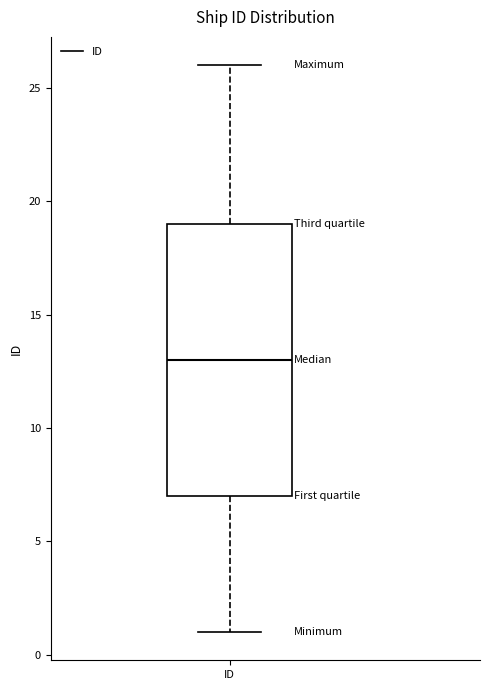

Read this box plot against the y-axis: the position of the median line, the range covered by the box, and the ends of both whiskers. The values are not printed on the chart, so give them approximately, as read against the axis.

median 13, box 7 to 19, whiskers 1 to 26